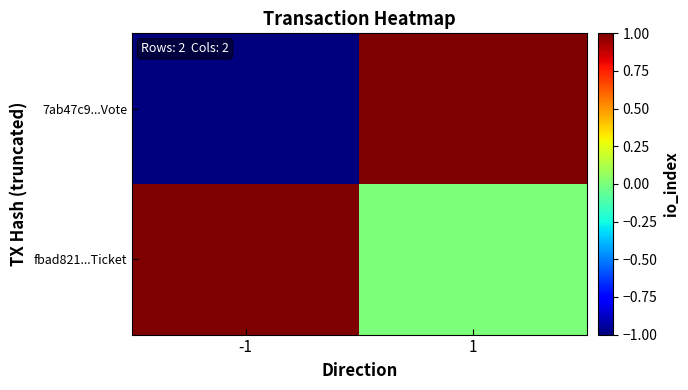

List the series in order of their overall mean, highest first.

fbad821...Ticket, 7ab47c9...Vote